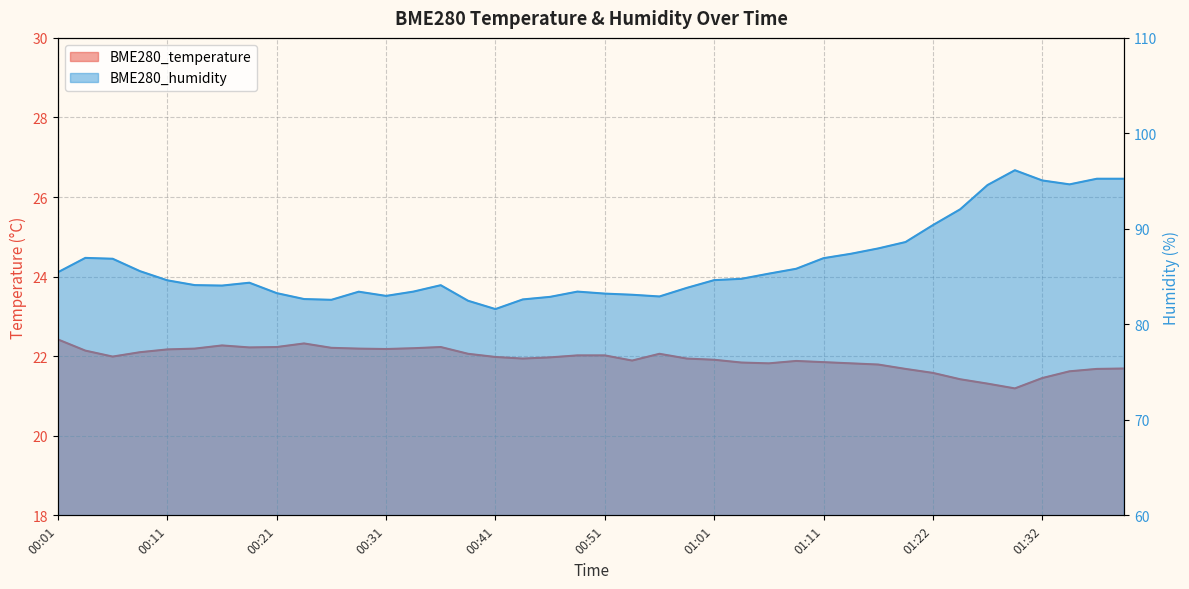

True or false: BME280_humidity has more than 1 interior local peaks.

True